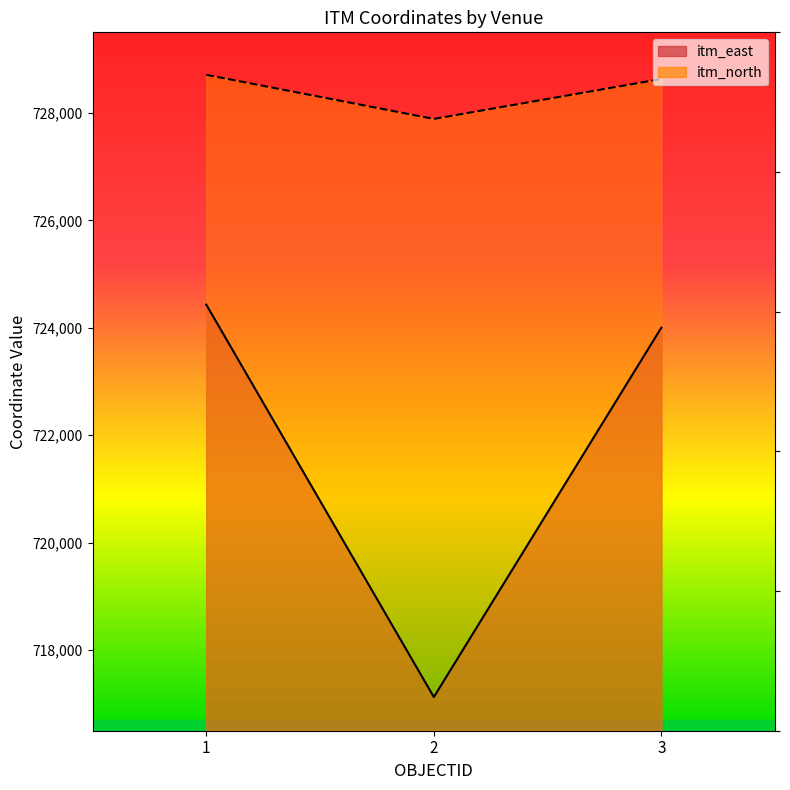

What is the difference between the itm_east values at 3 and 1?

427.4